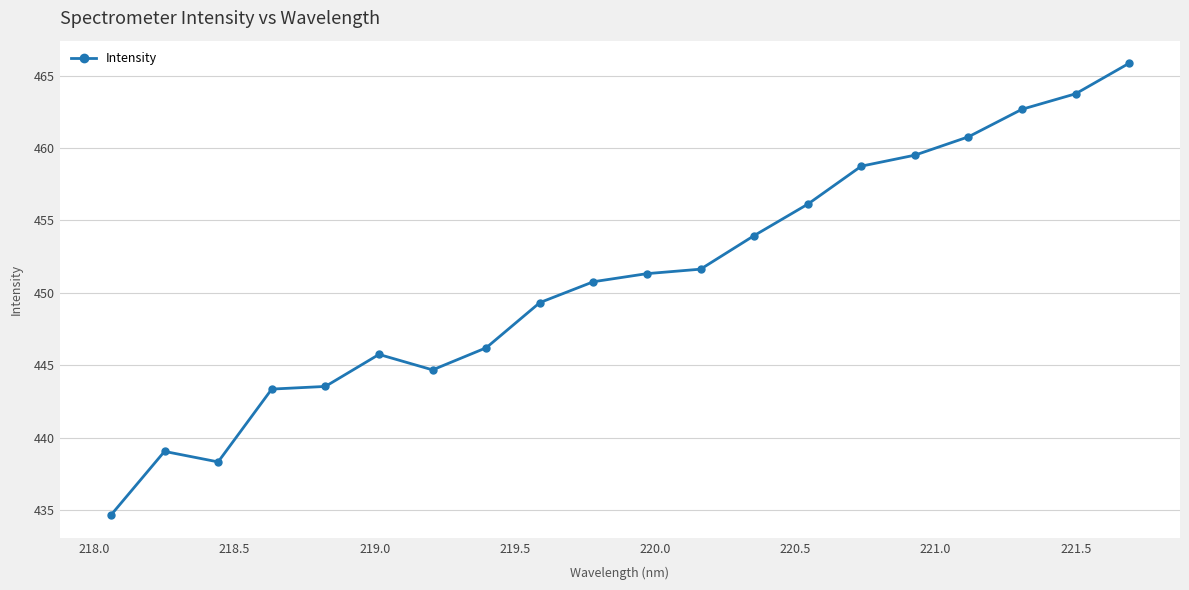

What is the maximum value shown in the chart?

465.9